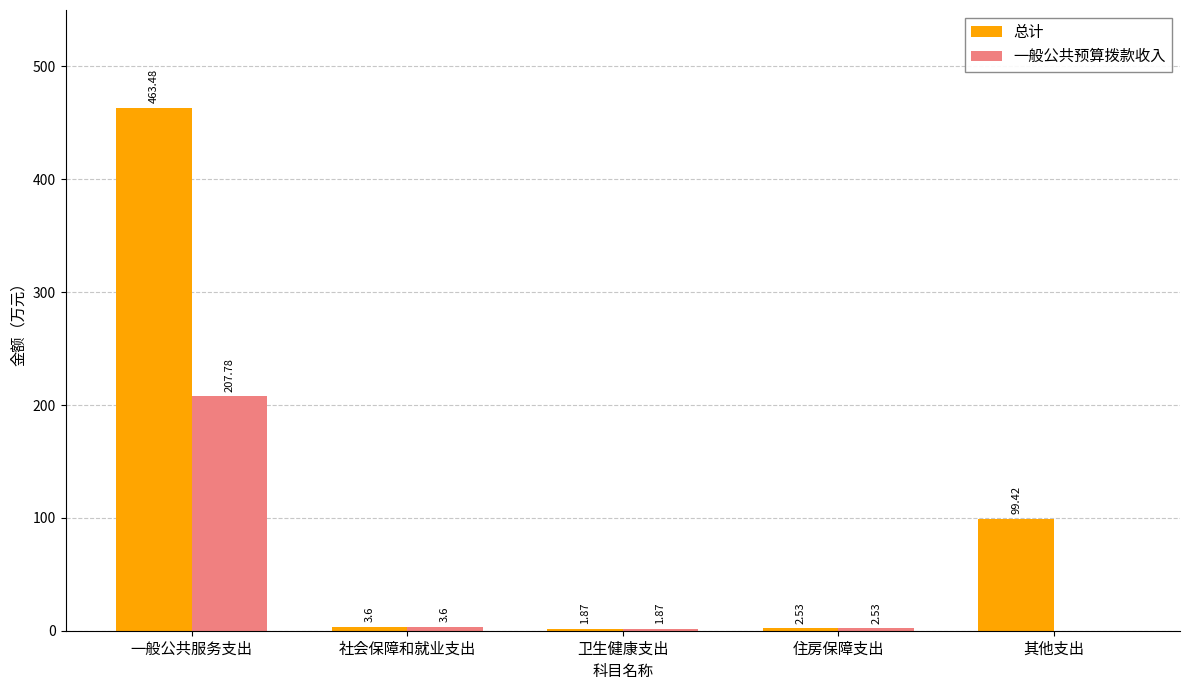

What are all the series names shown in the legend?

总计, 一般公共预算拨款收入